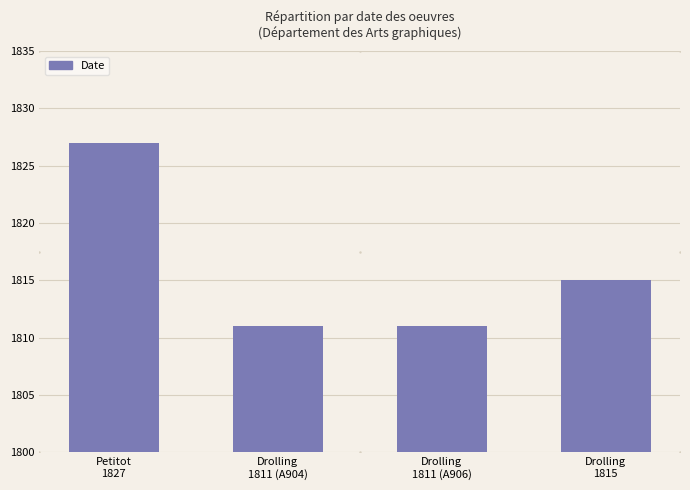

Is it true that the value at Drolling
1811 (A906) is 2380?

False